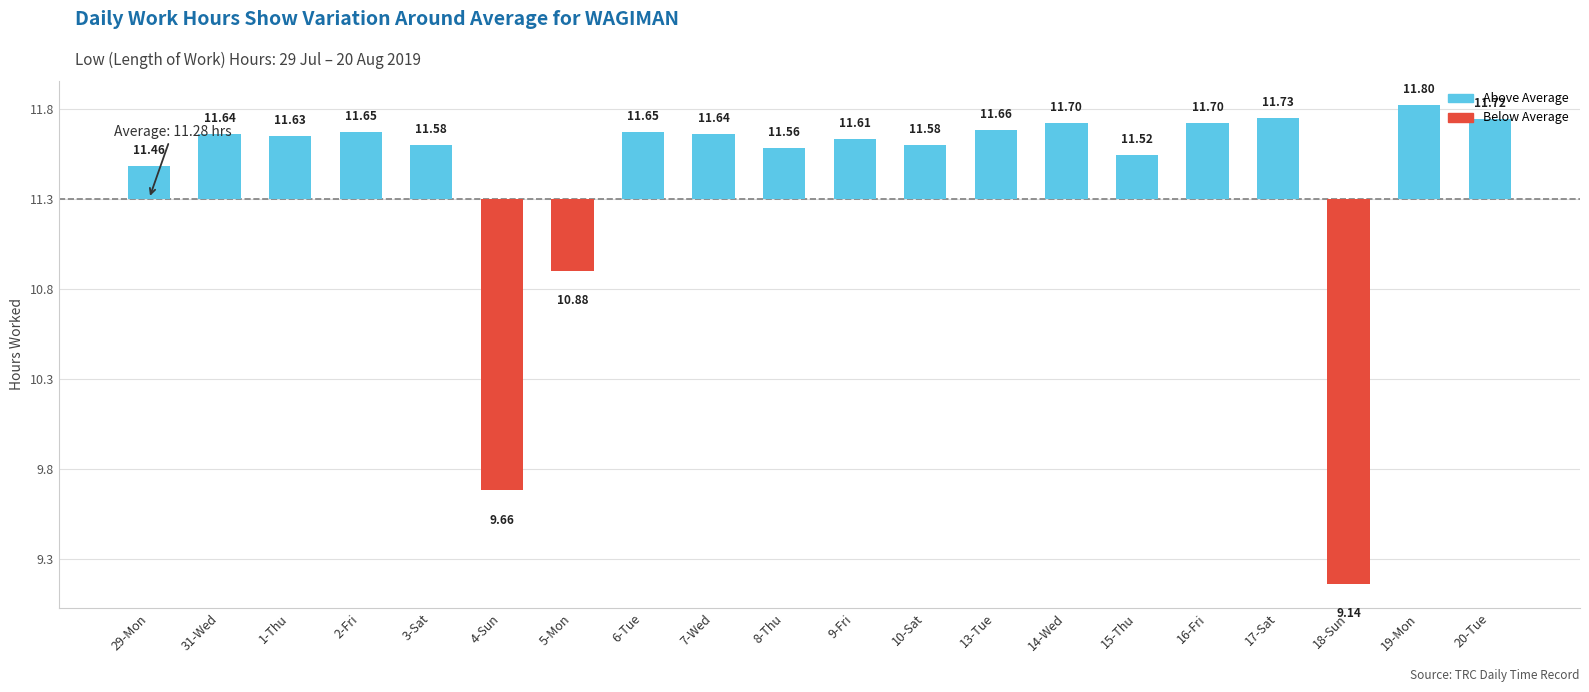

Are the bars horizontal?

No